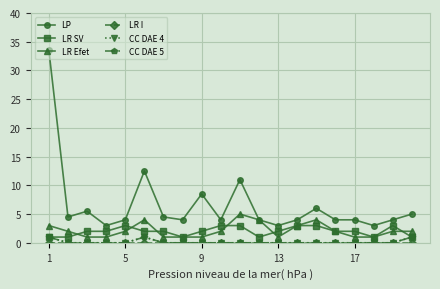

Is this an area chart (filled region under the line)?

No